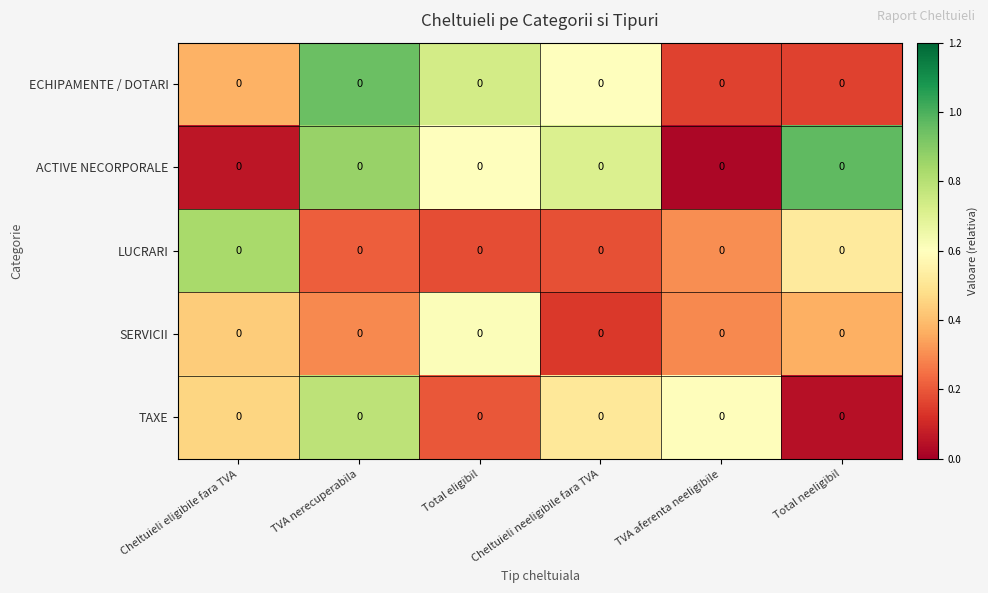

Count the number of categories in the chart.

6